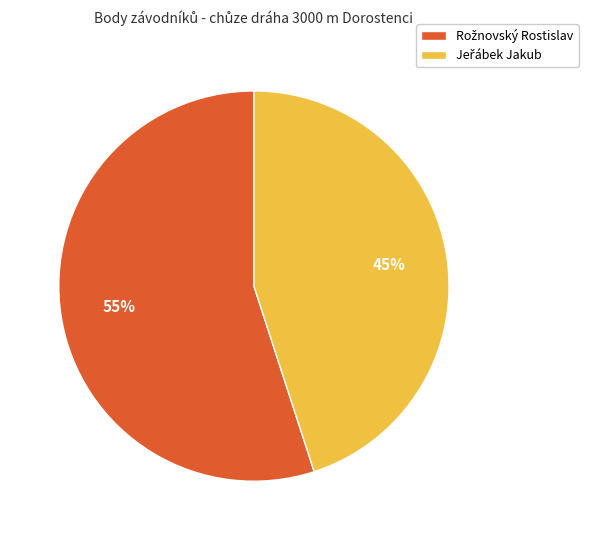

To the nearest percent, what is the average slice percentage?

50%